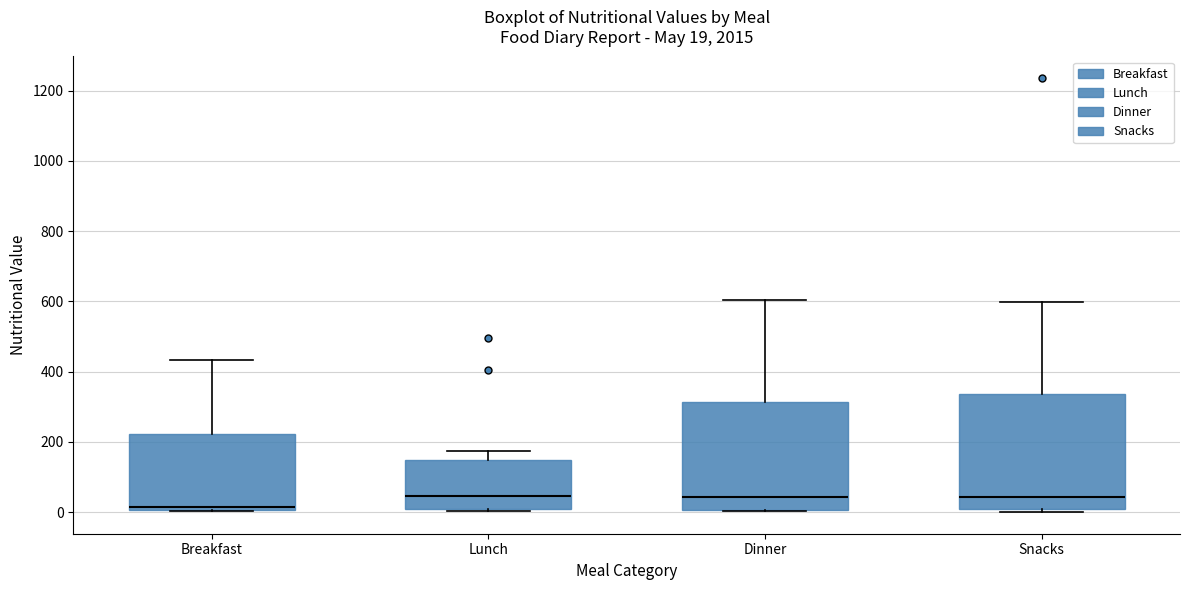

Comparing the boxes themselves (not the whiskers), which one is the tallest?

Snacks